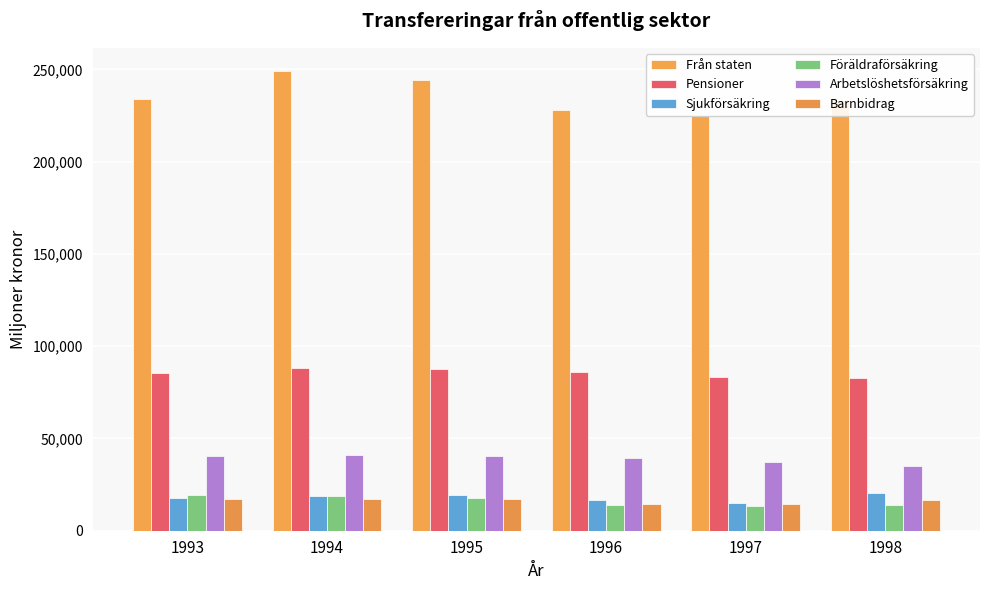

The value of Från staten at 1997 is 224715. True or false?

True